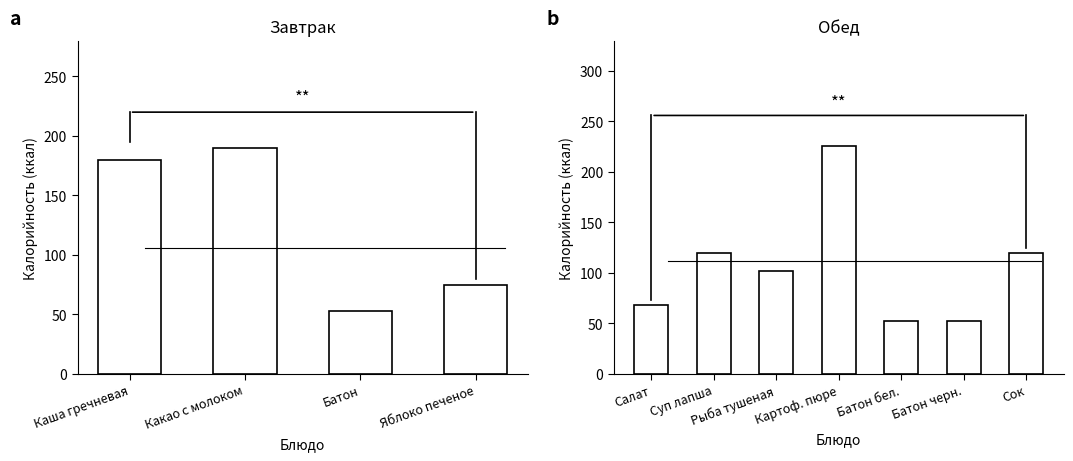

What is the minimum value shown in the chart?

52.4